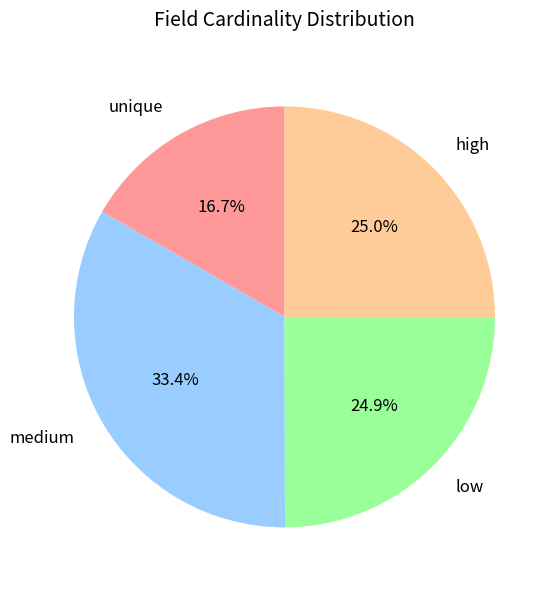

Which category has the smallest portion of the pie?

unique